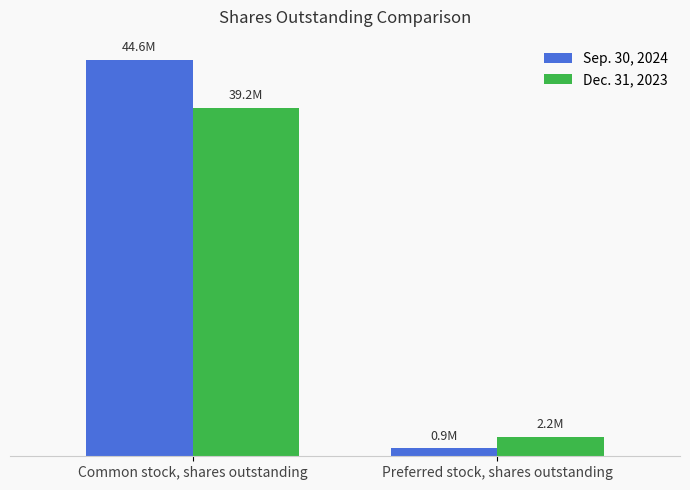

Which series has the widest spread of values?

Sep. 30, 2024